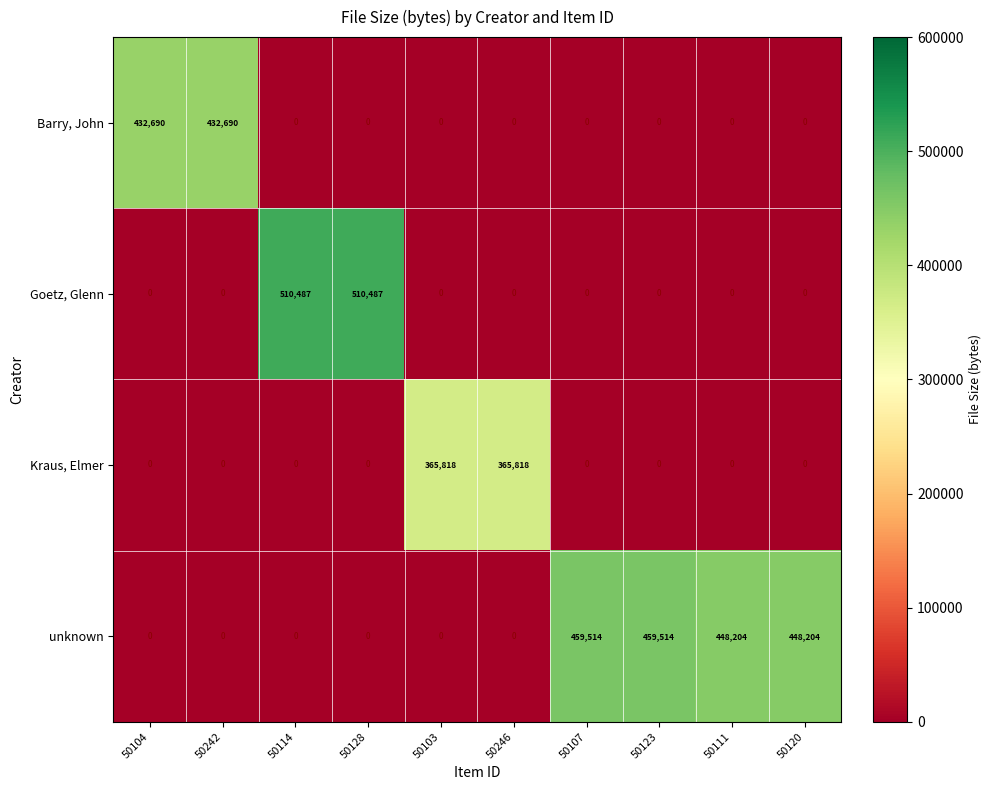

Which series has the largest total across all categories?

unknown